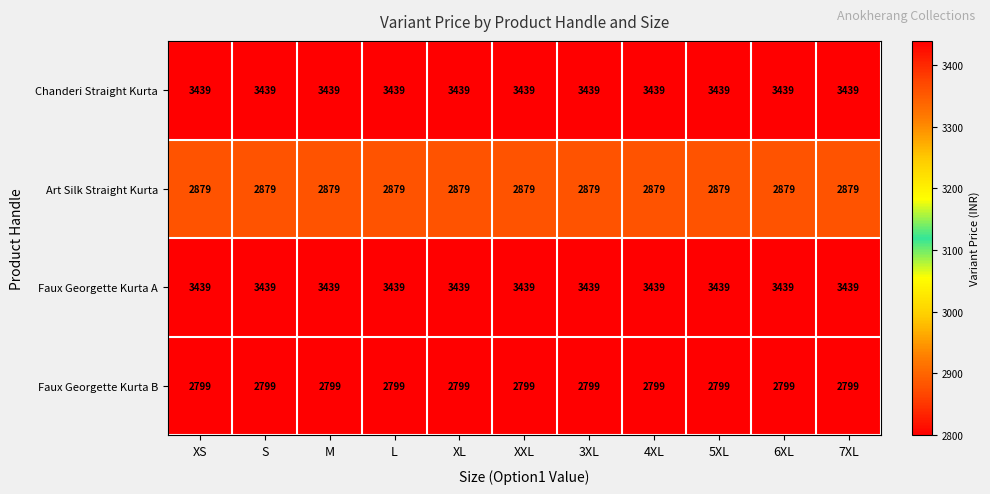

What is the difference between the highest and lowest values at M?

640